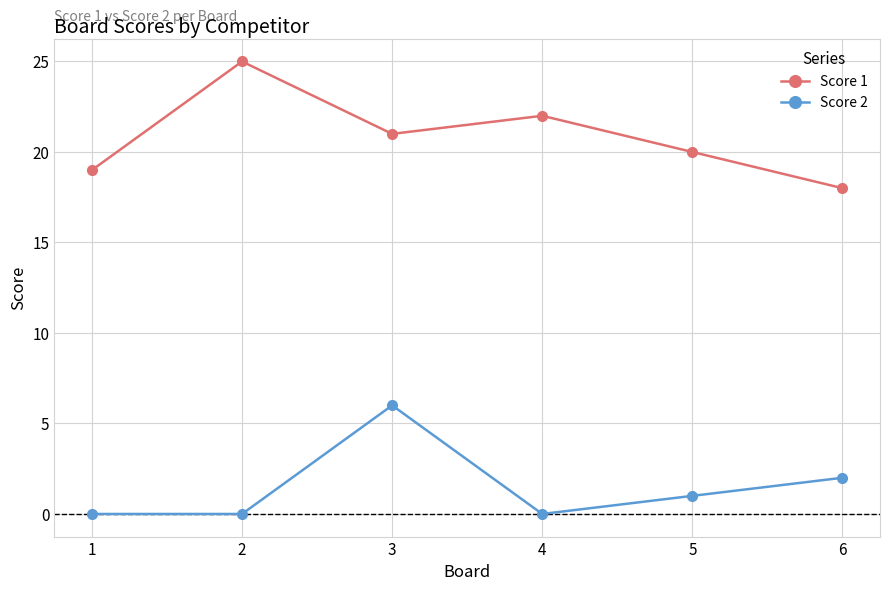

Does the chart have visible grid lines?

Yes